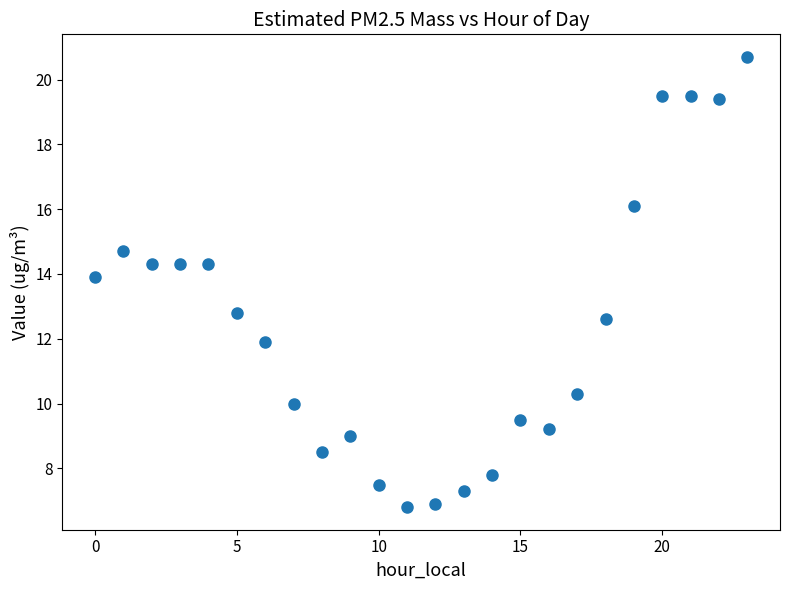

What Y value in the scatter plot is closest to 13?

12.8